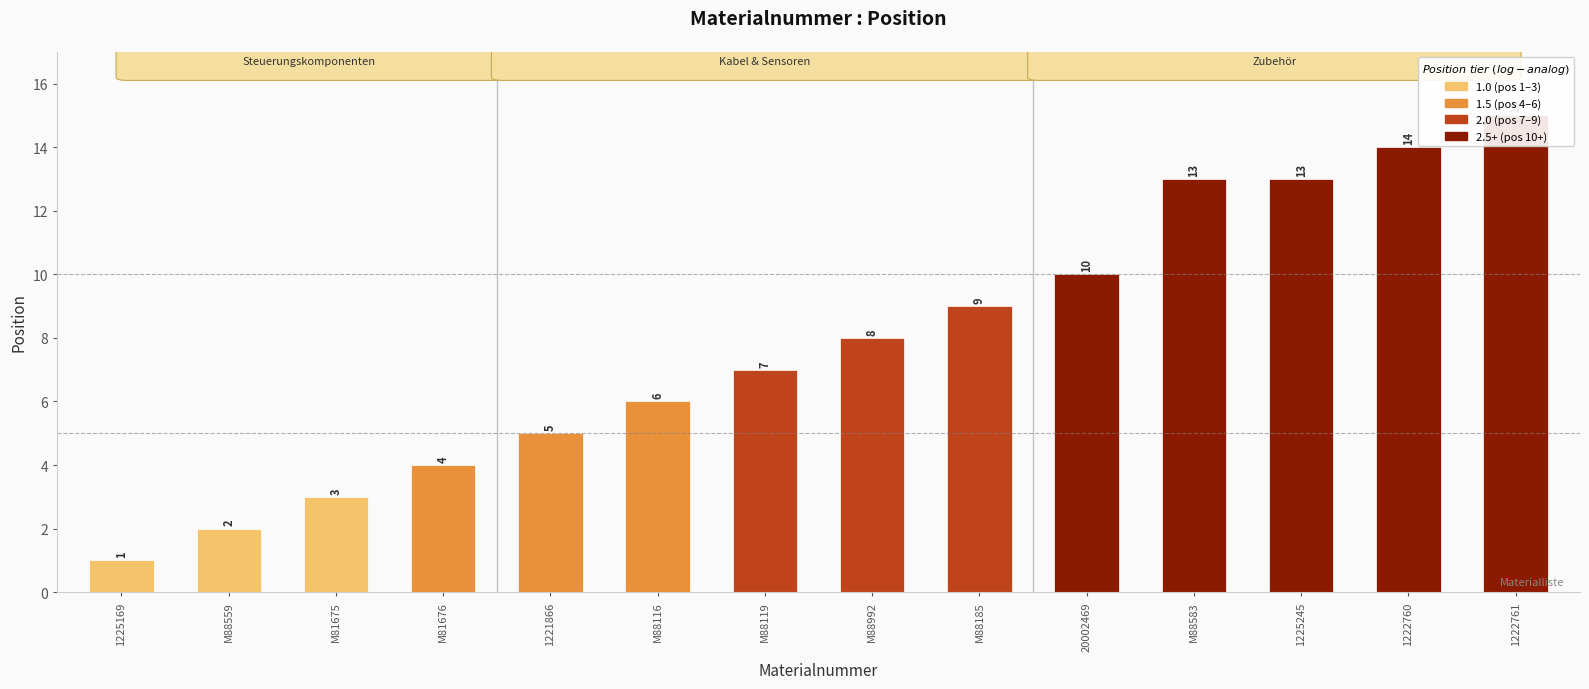

The value at M88559 is 1. True or false?

False